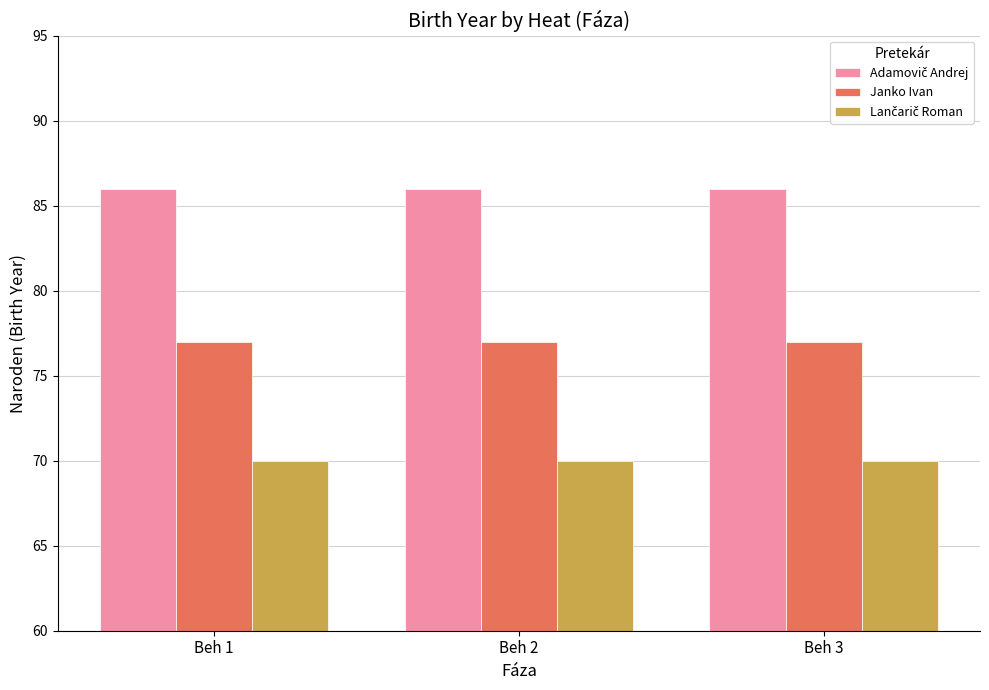

What is the greatest value displayed?

86